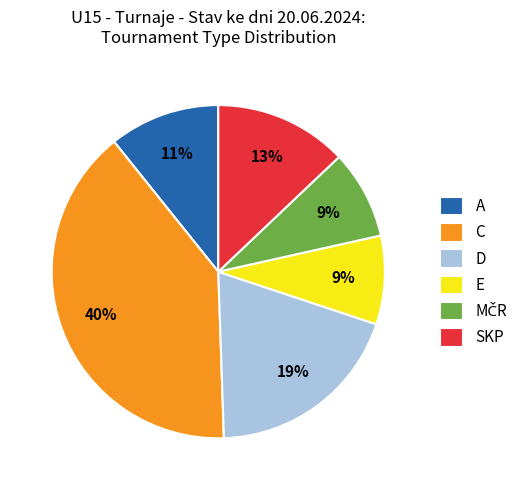

Count the number of slices in the pie.

6